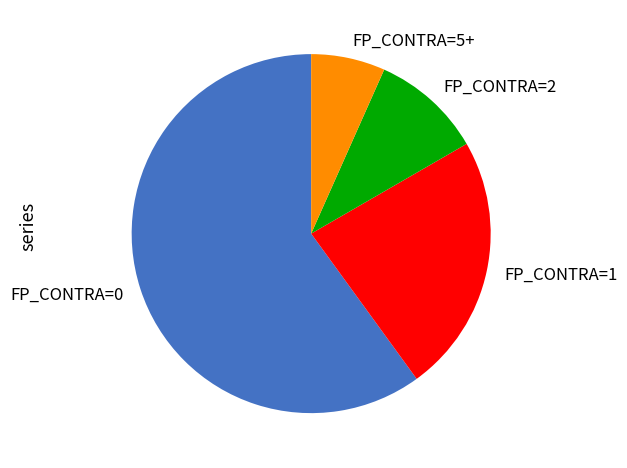

Which slice represents more than half of the pie?

FP_CONTRA=0